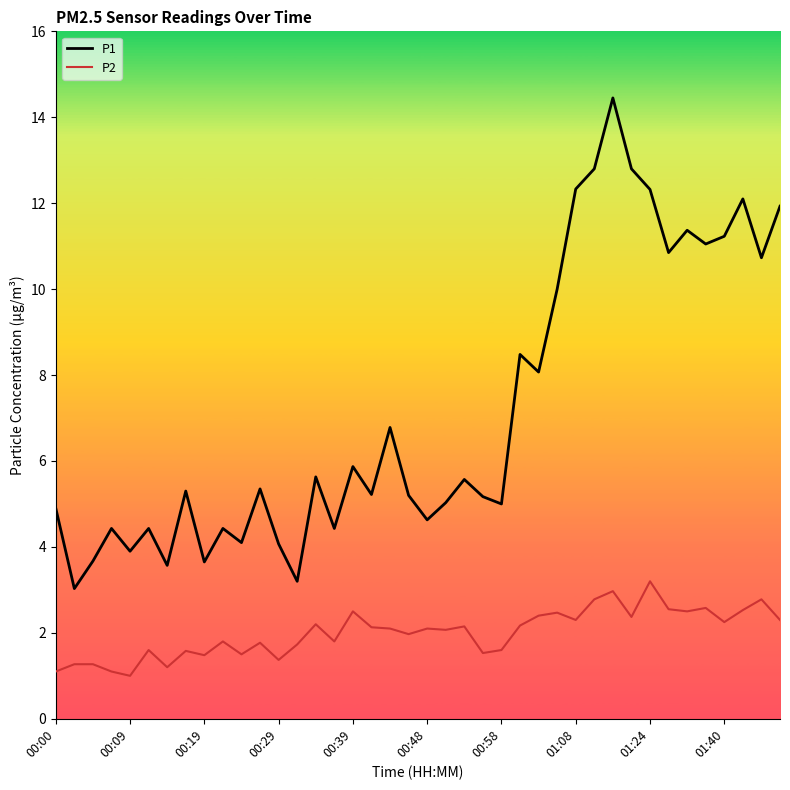

What is the minimum value shown in the chart?

1.0